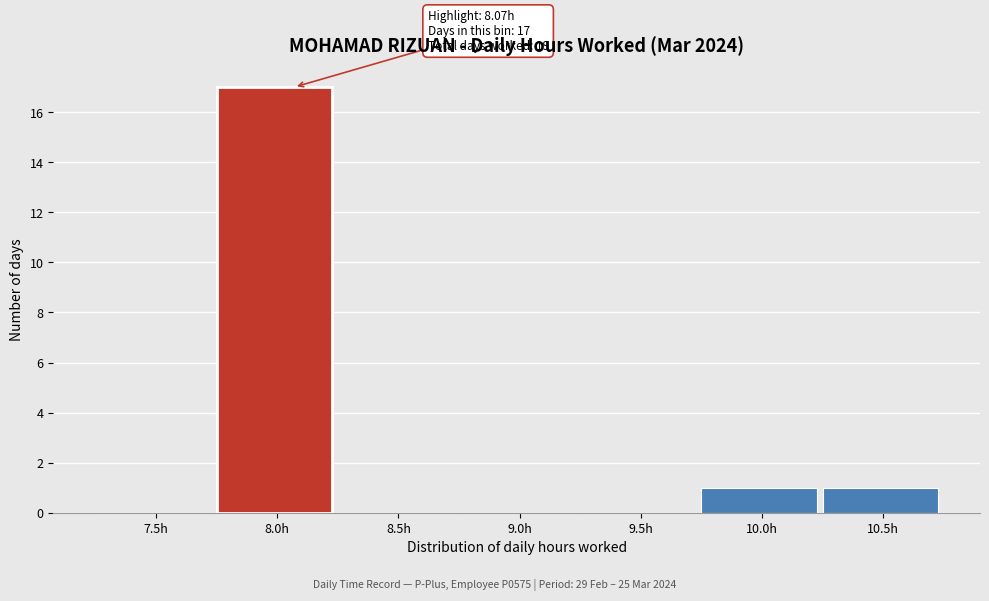

Reading left to right, transcribe all the data shown in this chart.

7.5h=0	8.0h=17	8.5h=0	9.0h=0	9.5h=0	10.0h=1	10.5h=1